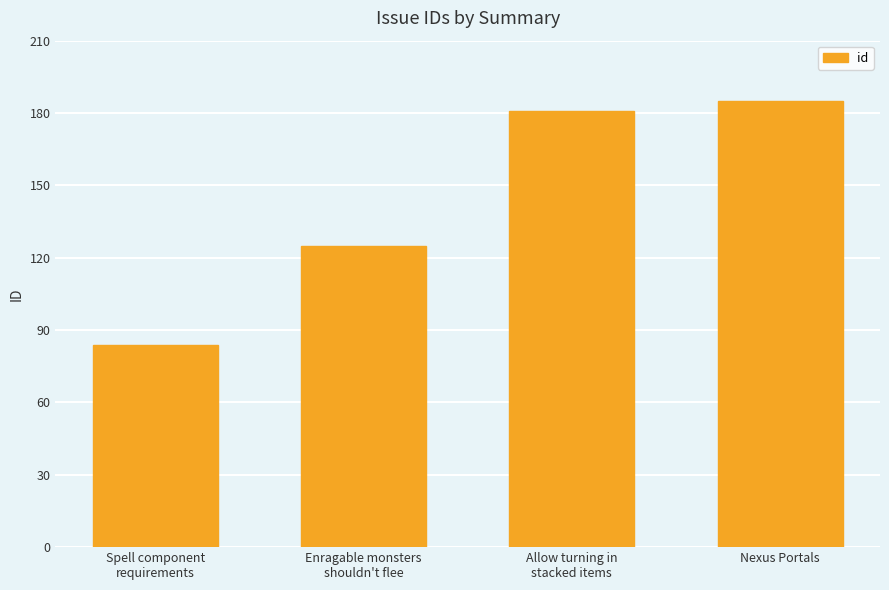

Is it true that the value at Spell component
requirements is 84?

True